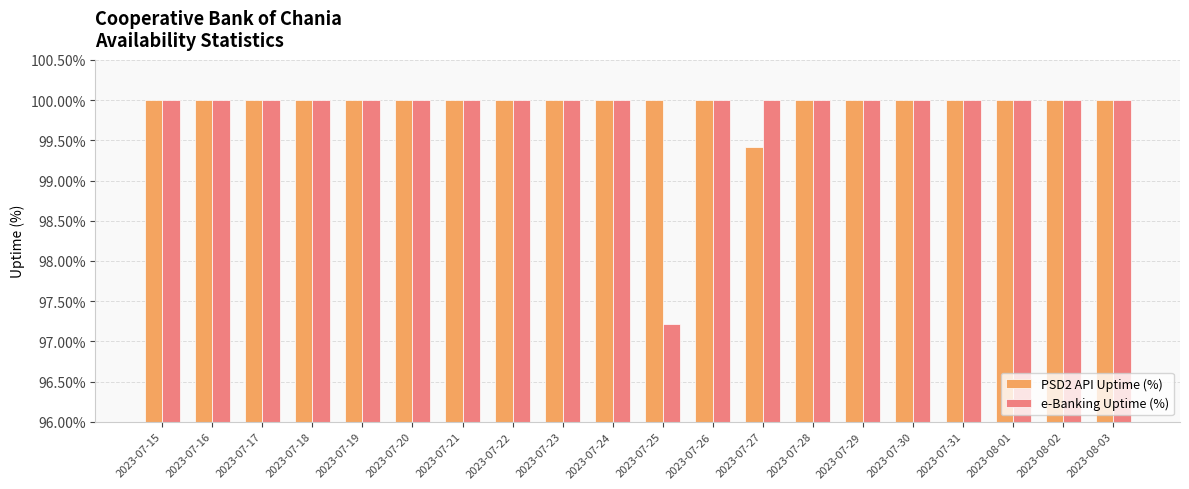

Rank the series by their average value, from highest to lowest.

PSD2 API Uptime (%), e-Banking Uptime (%)